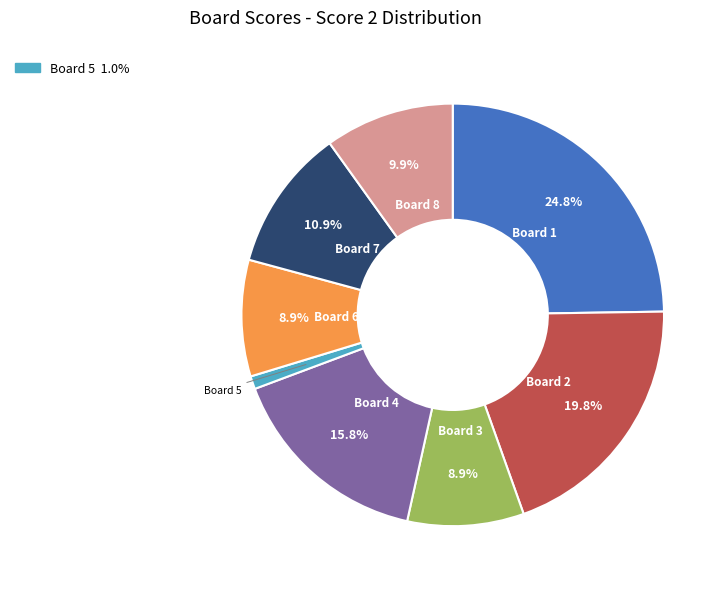

Is there a majority slice in this chart?

No